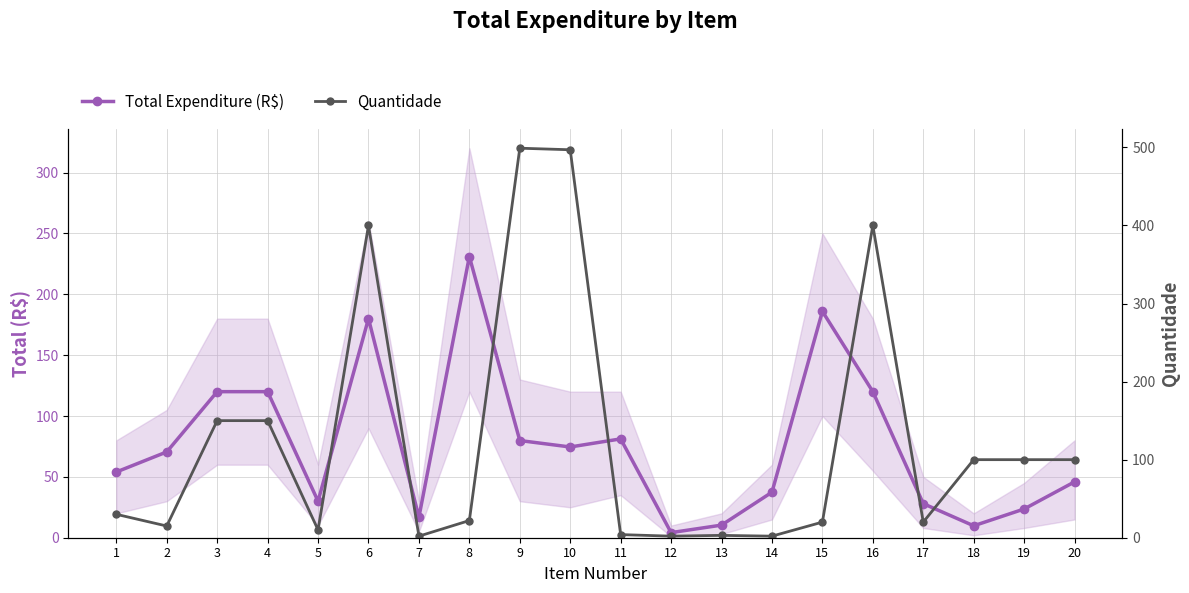

At how many categories does at least one series exceed 266?

4